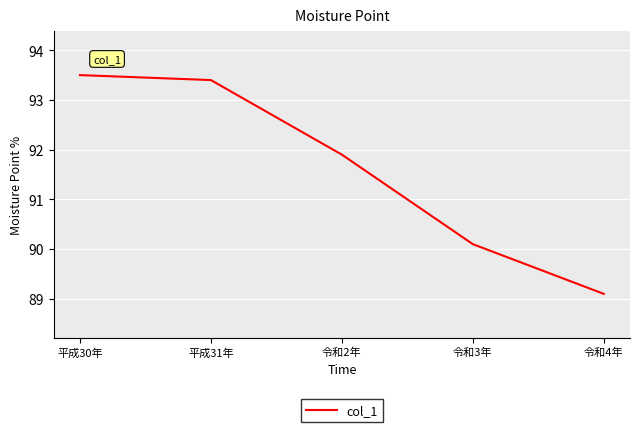

Rank the categories by value from highest to lowest.

平成30年, 平成31年, 令和2年, 令和3年, 令和4年